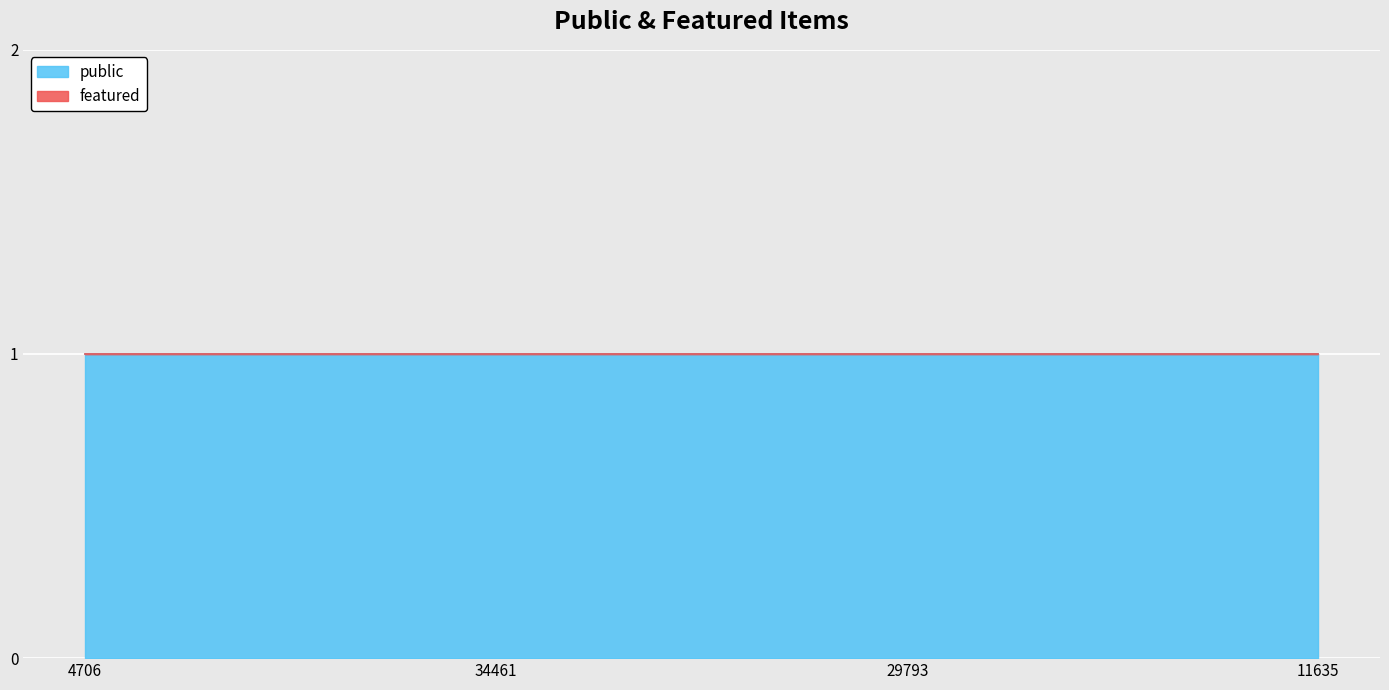

Rank the series by their maximum value, from lowest to highest.

featured, public